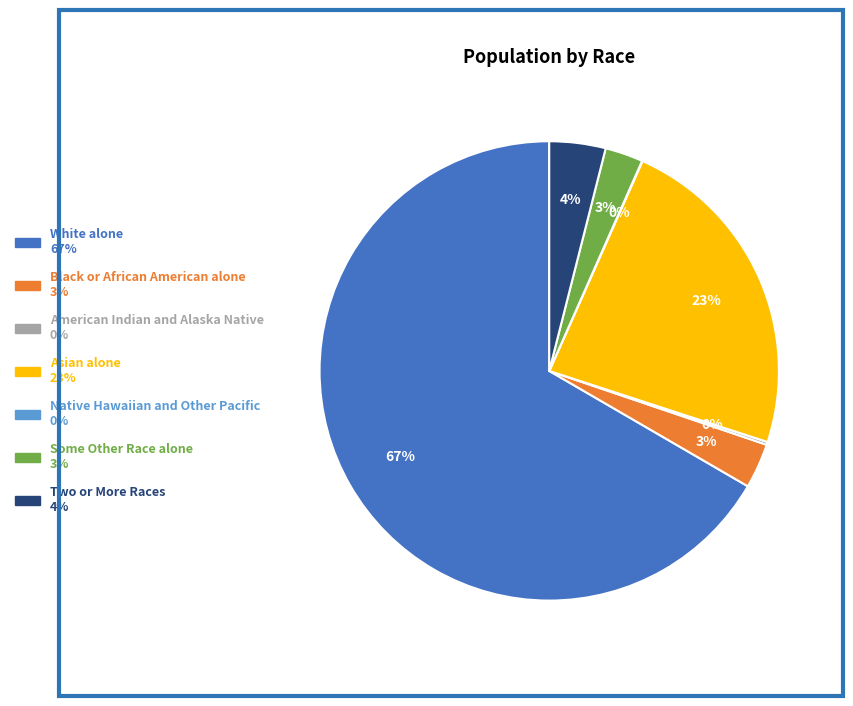

The Black or African American alone slice represents 3% of the pie. True or false?

True